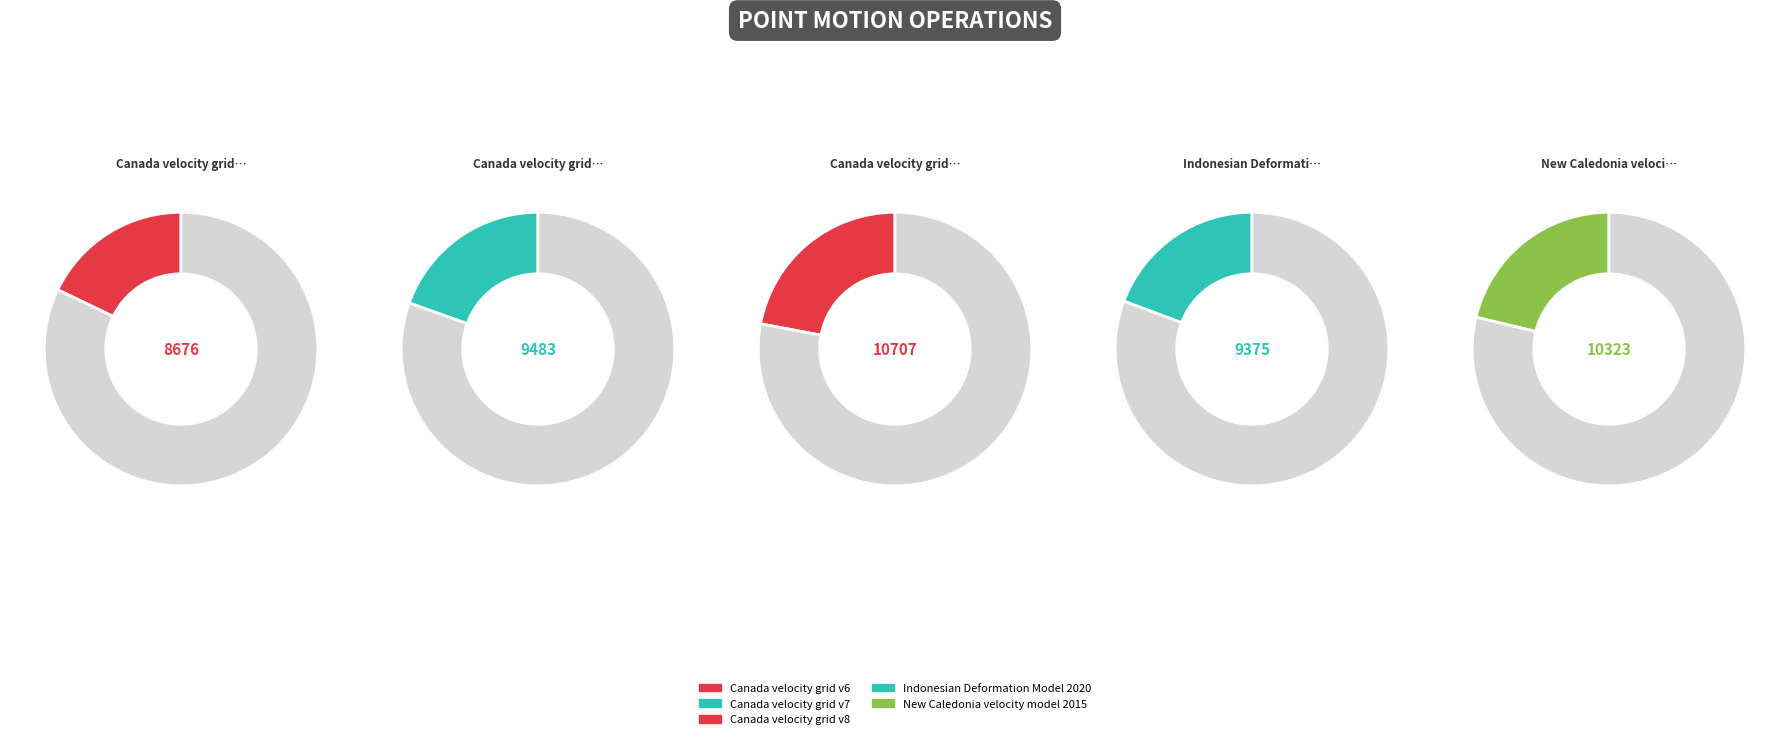

What is the total percentage of New Caledonia velocity model 2015 and Canada velocity grid v8?

43.3%